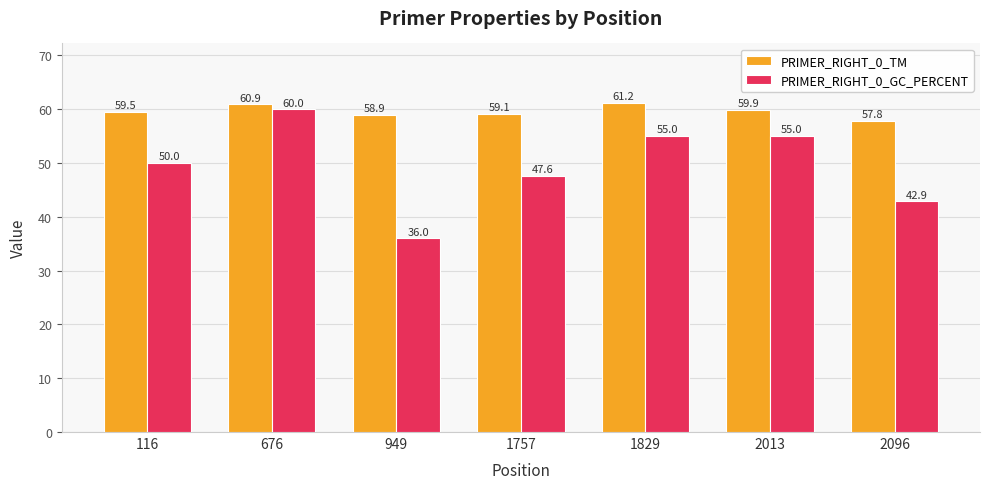

How many bars are there in each group?

2